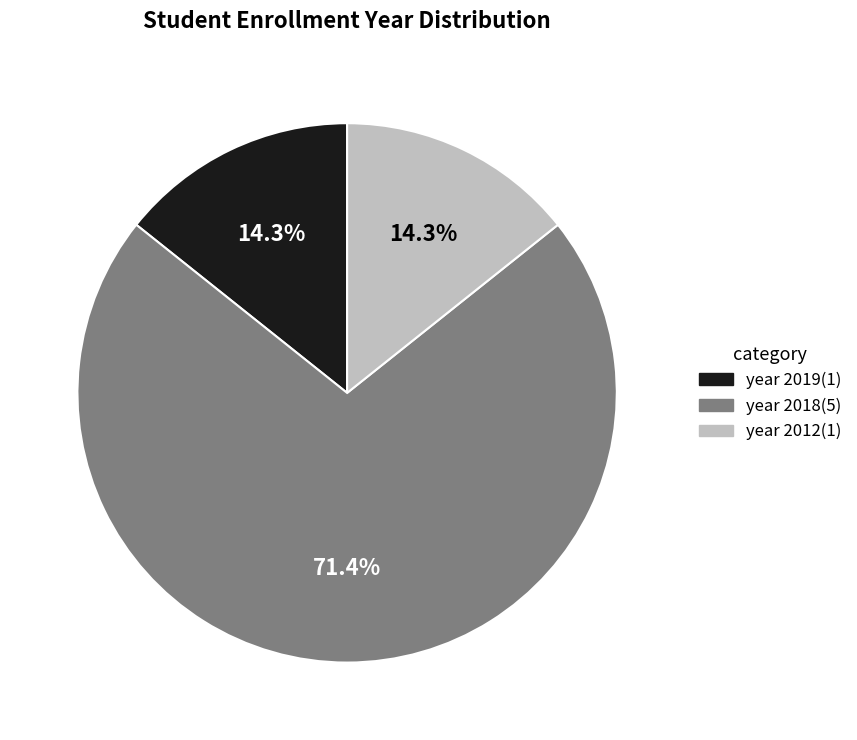

Approximately how many times larger is the value at year 2019(1) compared to year 2012(1)?

1.0